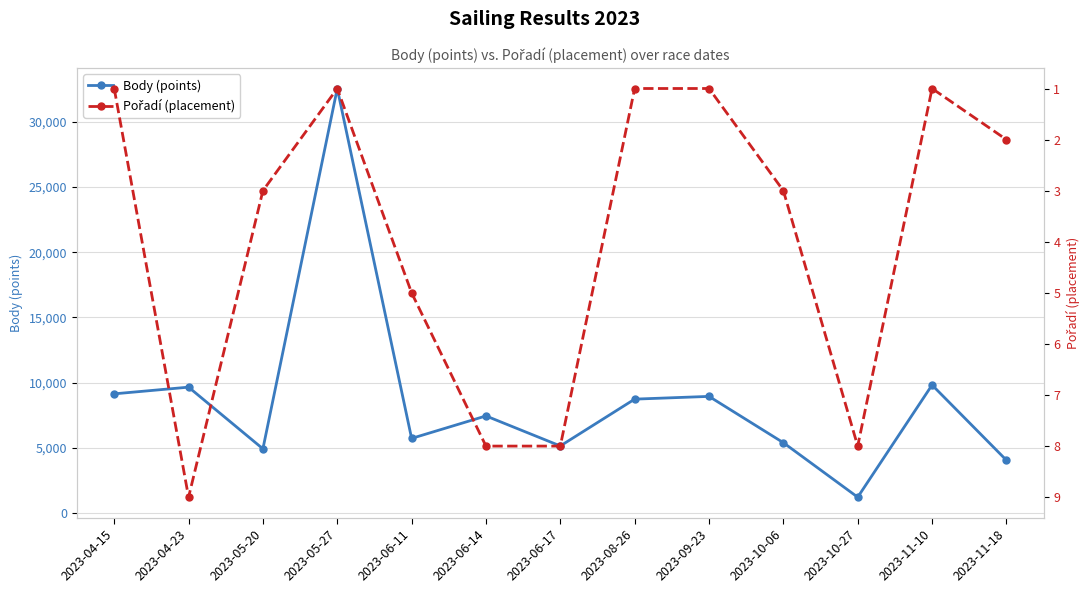

At which category does Pořadí (placement) reach its first local peak?

2023-04-23